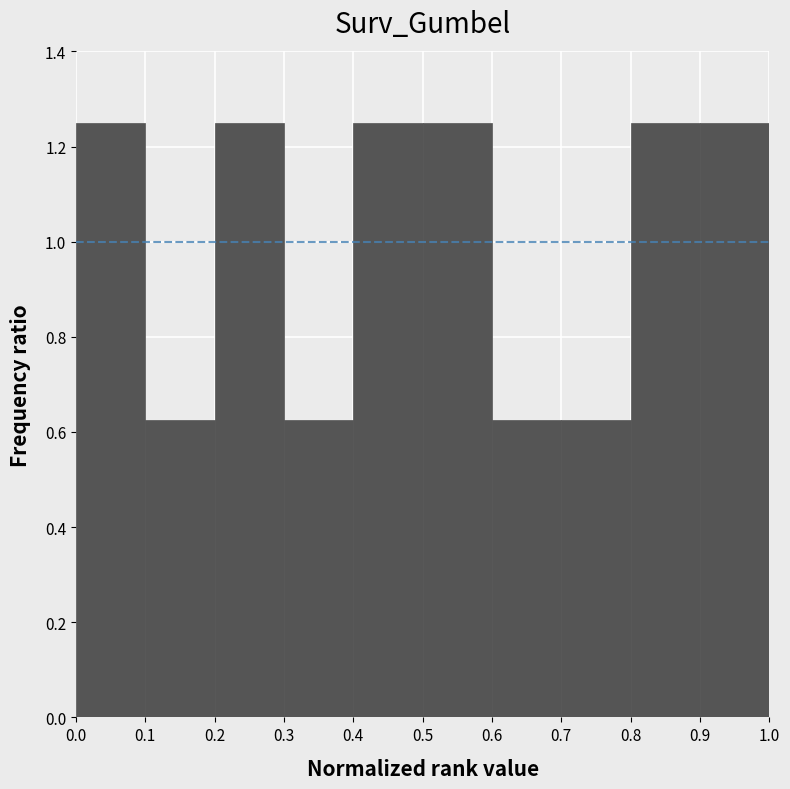

Reading left to right, transcribe this chart: for each bar, give the range it covers on the x-axis and its height. The values are not printed on the chart, so give them approximately, as read against the axis.

0.0 to 0.1: 1.26
0.1 to 0.2: 0.62
0.2 to 0.3: 1.26
0.3 to 0.4: 0.62
0.4 to 0.5: 1.26
0.5 to 0.6: 1.26
0.6 to 0.7: 0.62
0.7 to 0.8: 0.62
0.8 to 0.9: 1.26
0.9 to 1.0: 1.26